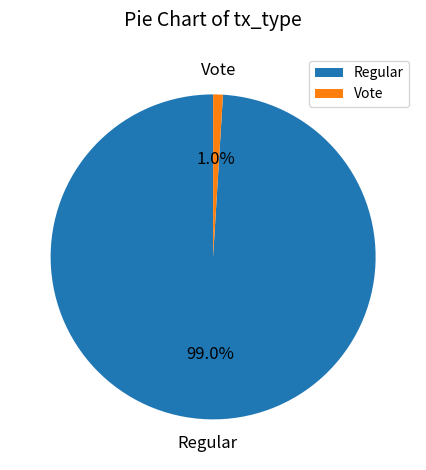

Is the sum of Regular and Vote greater than half?

Yes